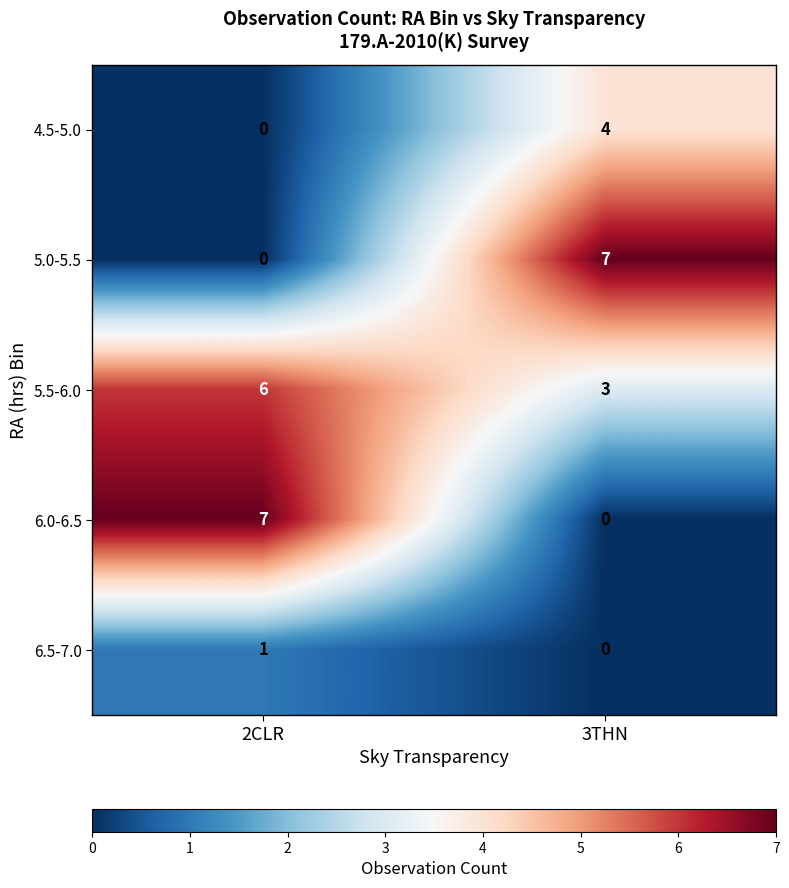

What is the total value across all series at 3THN?

14